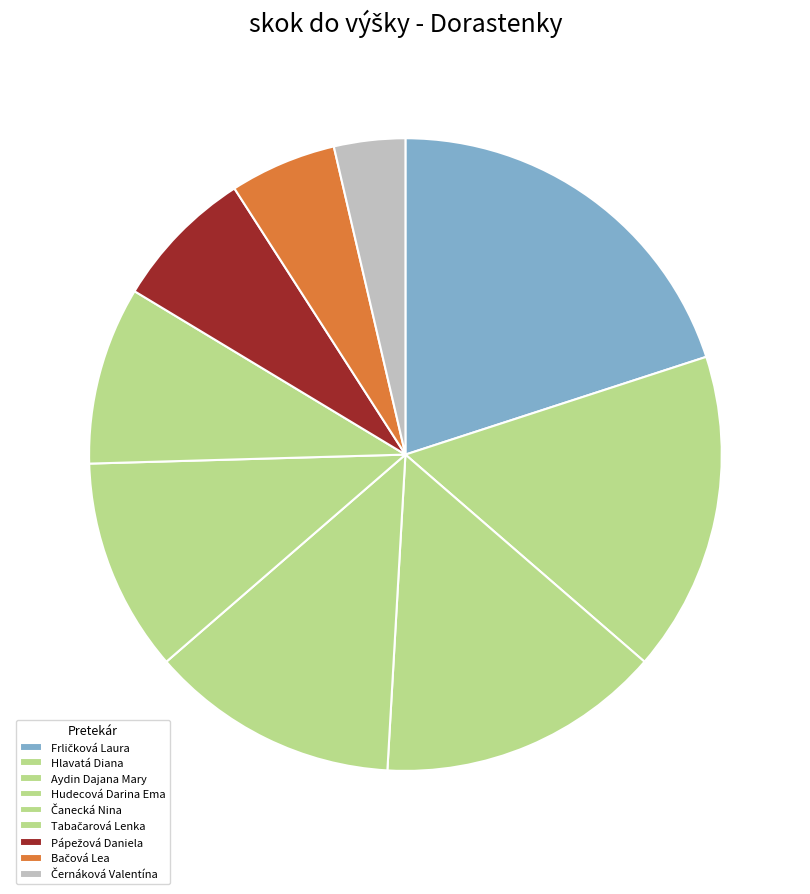

To the nearest percent, what is the average slice percentage?

11%